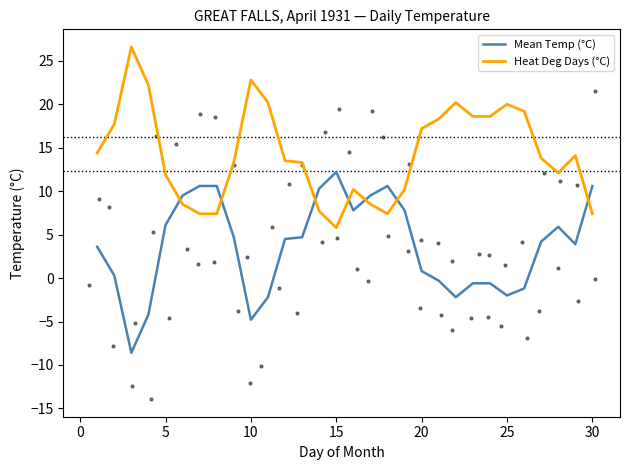

How many intersections are there between Heat Deg Days (°C) and Mean Temp (°C)?

7